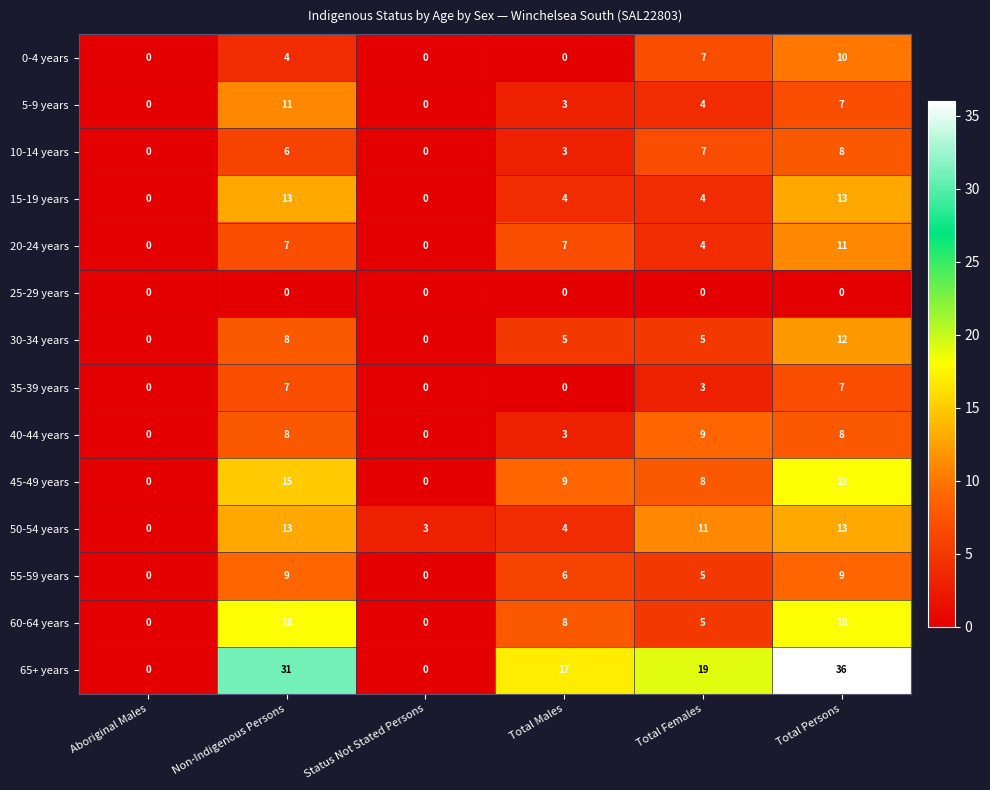

Where does the 65+ years series first go above 19?

Non-Indigenous Persons